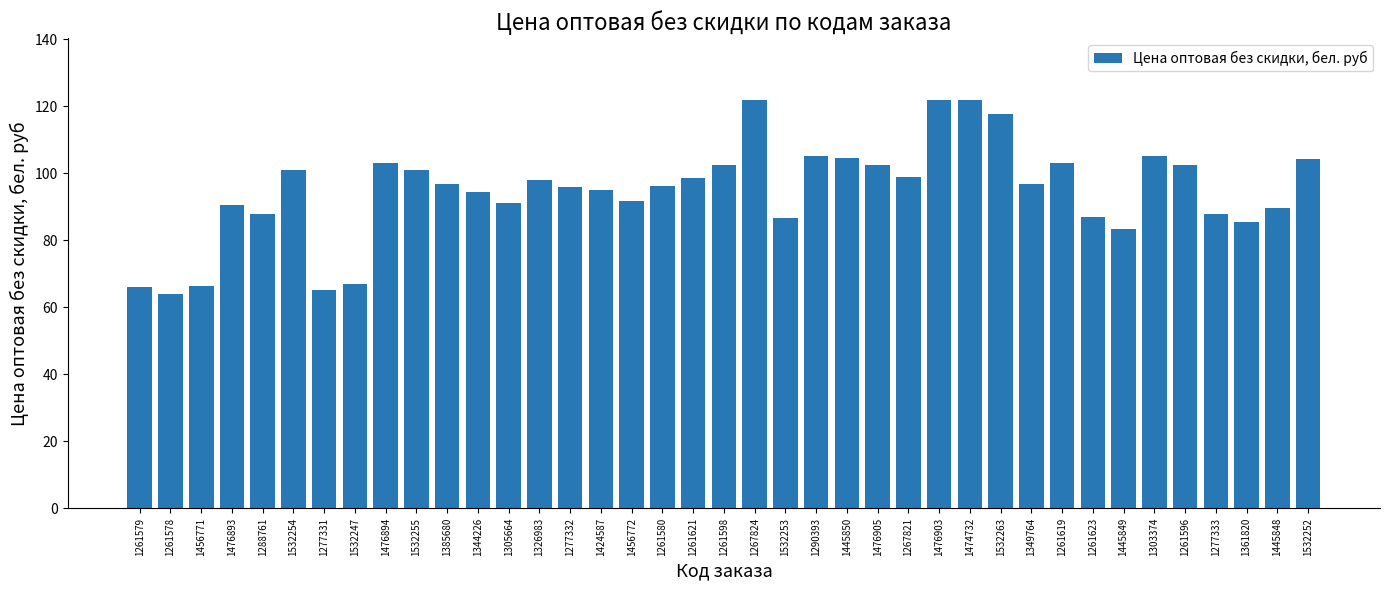

What is the label of the 22nd bar from the left?

1532253